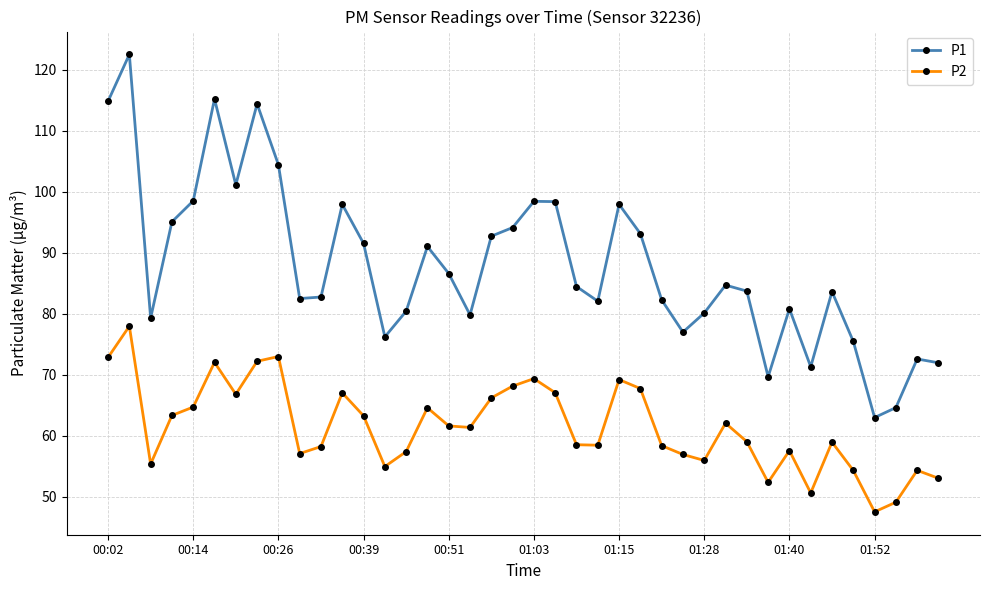

What is the highest value of the P2 series?

78.0